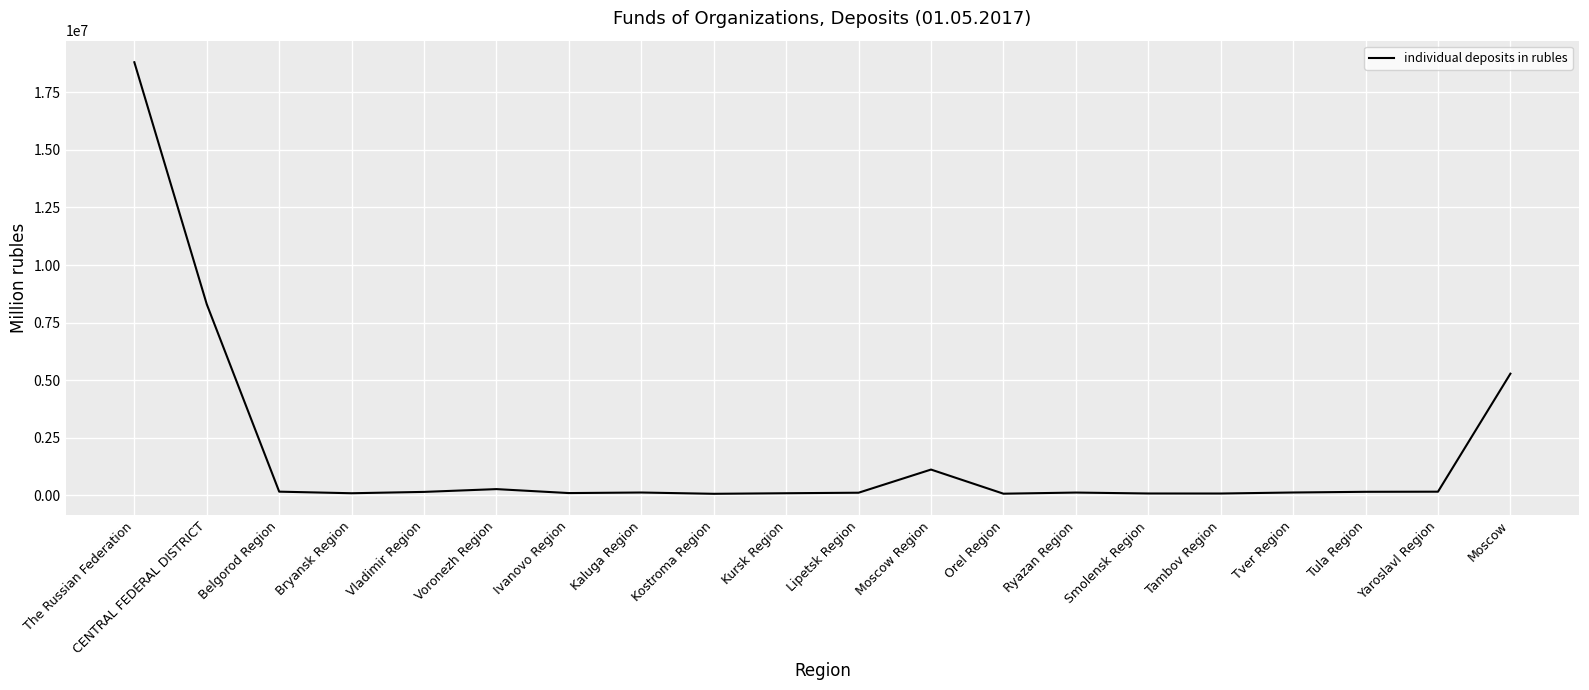

What is the greatest value displayed?

18809132